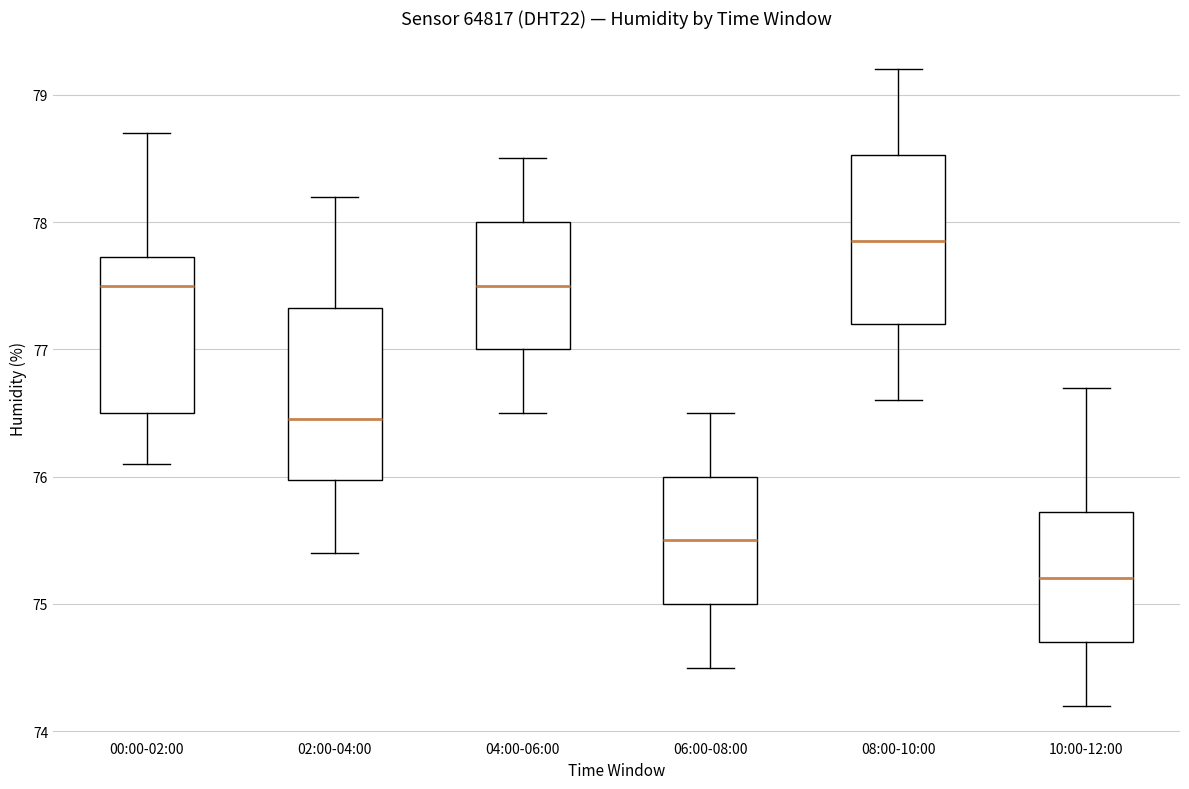

Reading left to right, read every box against the y-axis: the position of its median line, the range the box covers, and the ends of its whiskers. The values are not printed on the chart, so give them approximately, as read against the axis.

00:00-02:00: median 77.5, box 76.5 to 77.7, whiskers 76.1 to 78.7
02:00-04:00: median 76.5, box 76.0 to 77.3, whiskers 75.4 to 78.2
04:00-06:00: median 77.5, box 77.0 to 78.0, whiskers 76.5 to 78.5
06:00-08:00: median 75.5, box 75.0 to 76.0, whiskers 74.5 to 76.5
08:00-10:00: median 77.9, box 77.2 to 78.5, whiskers 76.6 to 79.2
10:00-12:00: median 75.2, box 74.7 to 75.7, whiskers 74.2 to 76.7